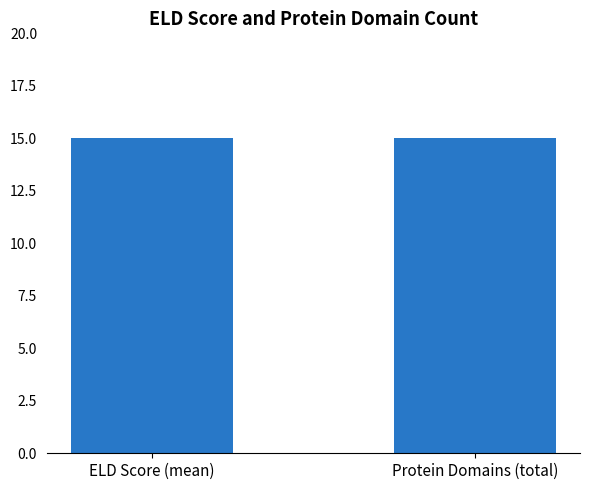

What is the maximum value shown in the chart?

15